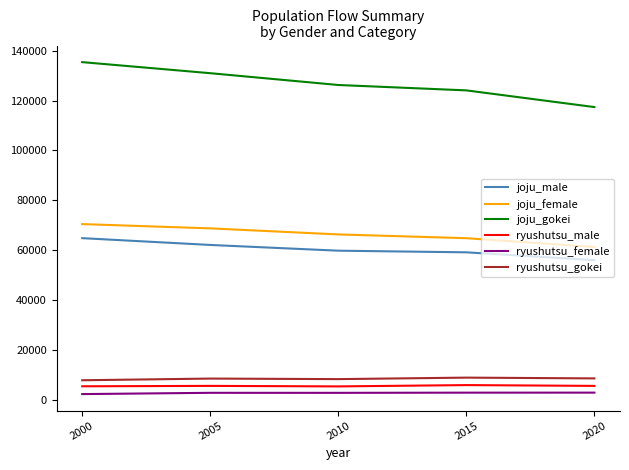

Which series has the widest spread of values?

joju_gokei